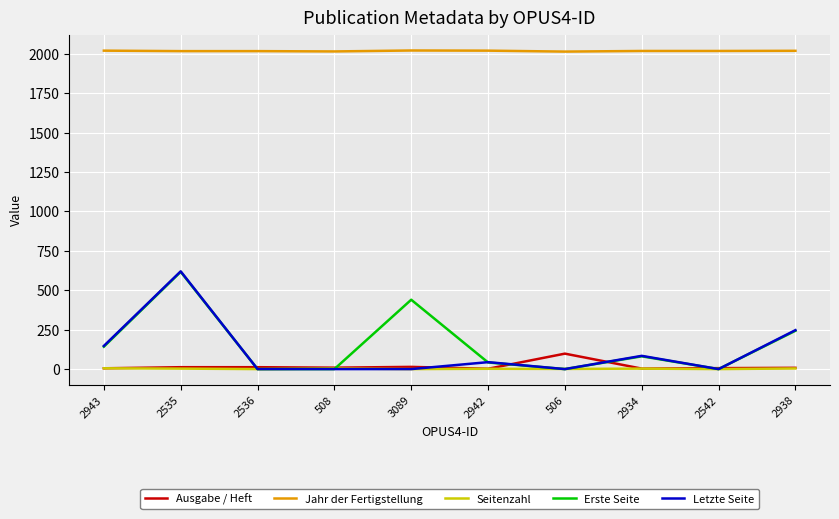

The value of Ausgabe / Heft at 2535 is 12. True or false?

True